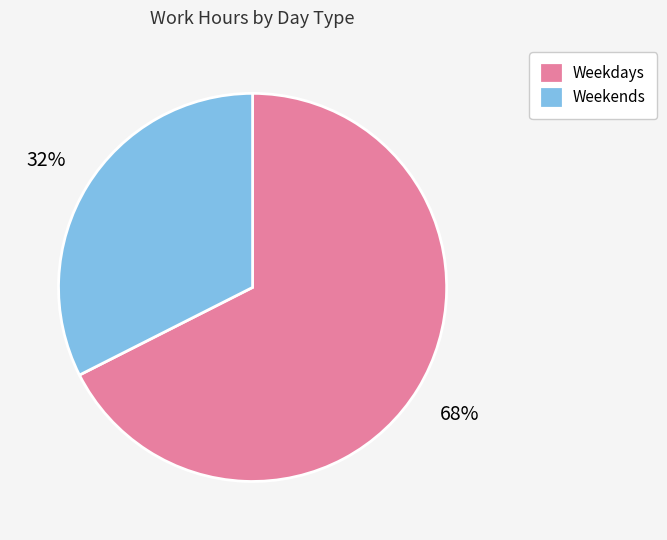

Between Weekdays and Weekends, which is larger?

Weekdays